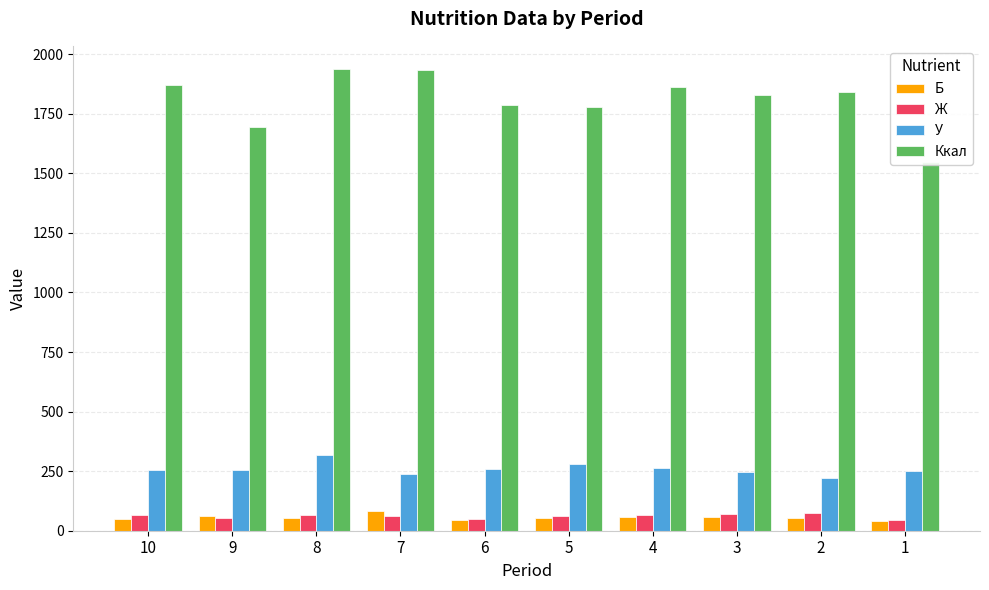

Between 9 and 8, which is larger?

9